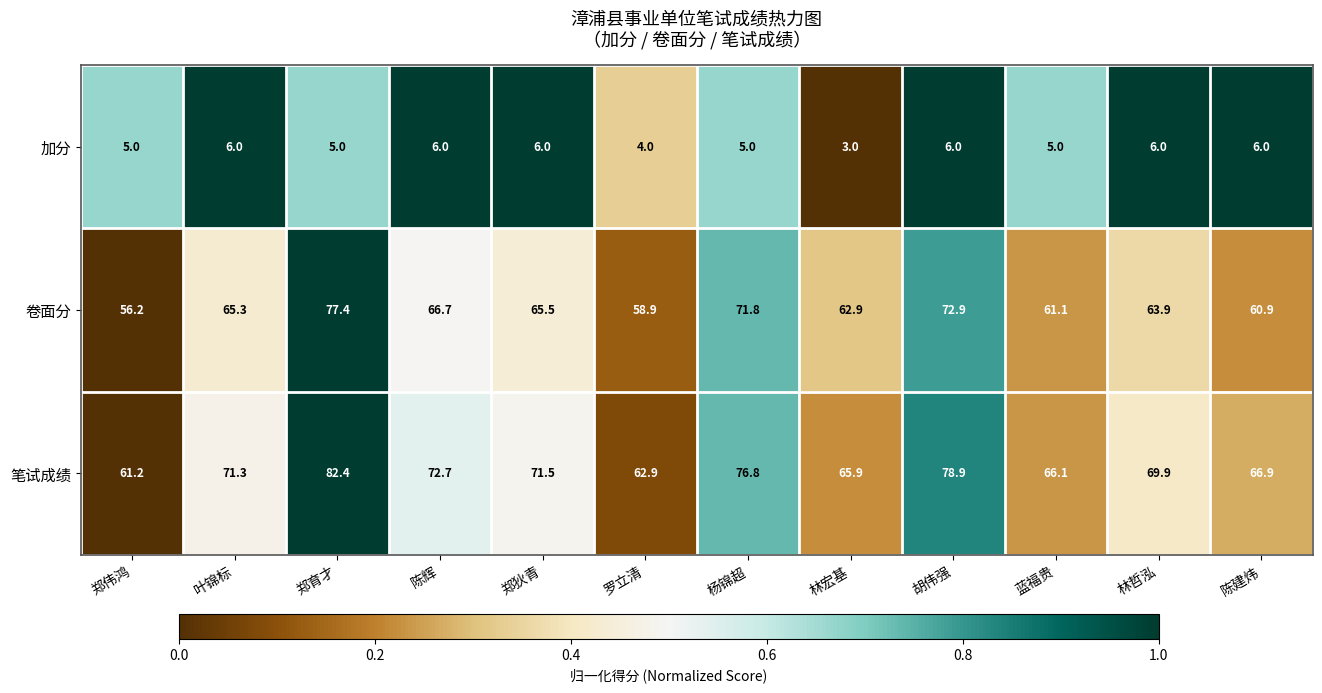

List the series in order of their peak value, highest first.

笔试成绩, 卷面分, 加分